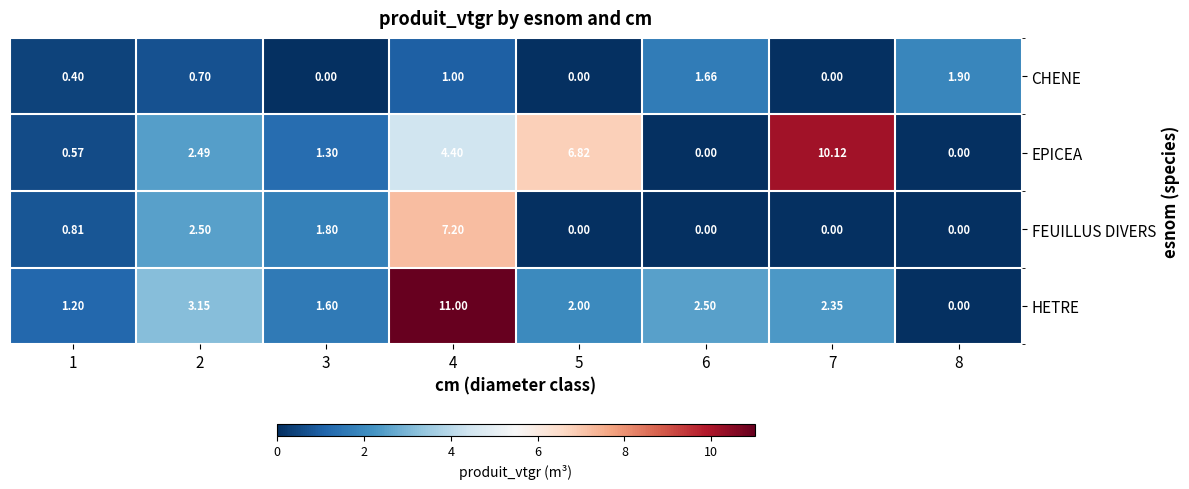

Which series changed the most between 1 and 5?

EPICEA